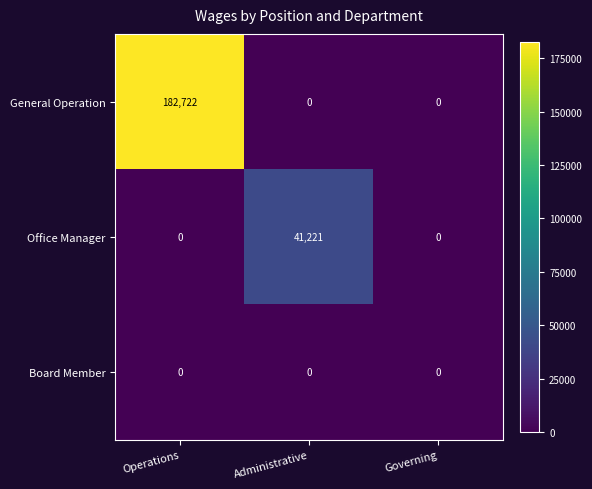

Reading left to right, list all the values displayed in this chart.

General Operation: 182722	0	0
Office Manager: 0	41221	0
Board Member: 0	0	0